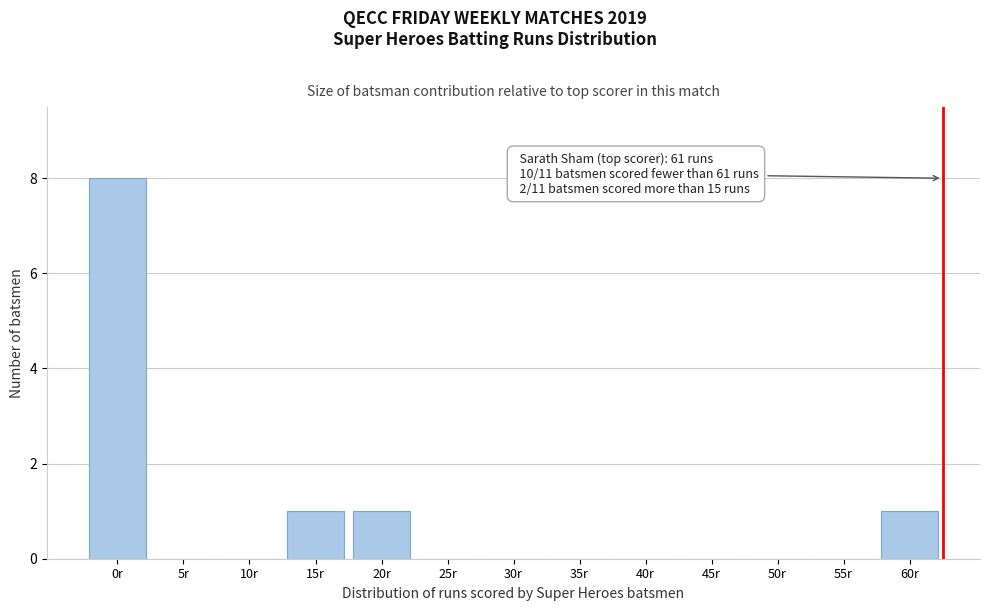

Reading left to right, extract all data points from this chart.

0r=8	5r=0	10r=0	15r=1	20r=1	25r=0	30r=0	35r=0	40r=0	45r=0	50r=0	55r=0	60r=1